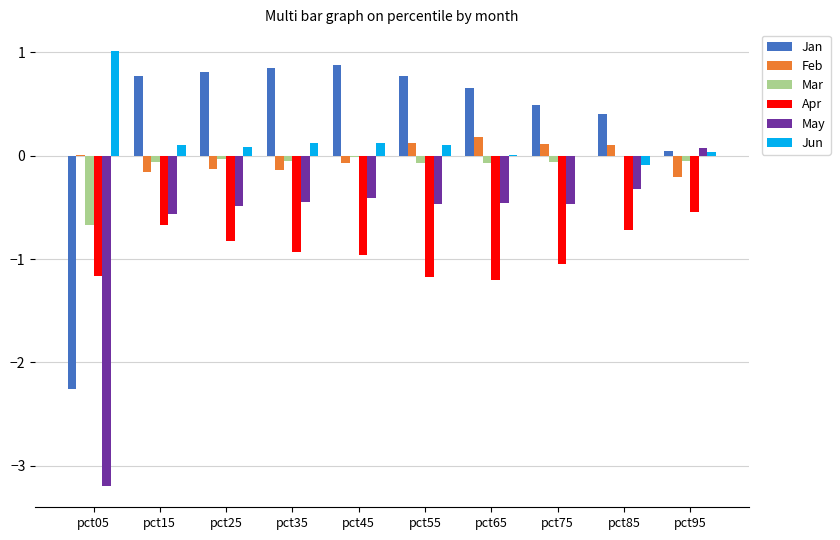

Which series changed the most between pct05 and pct65?

Jan